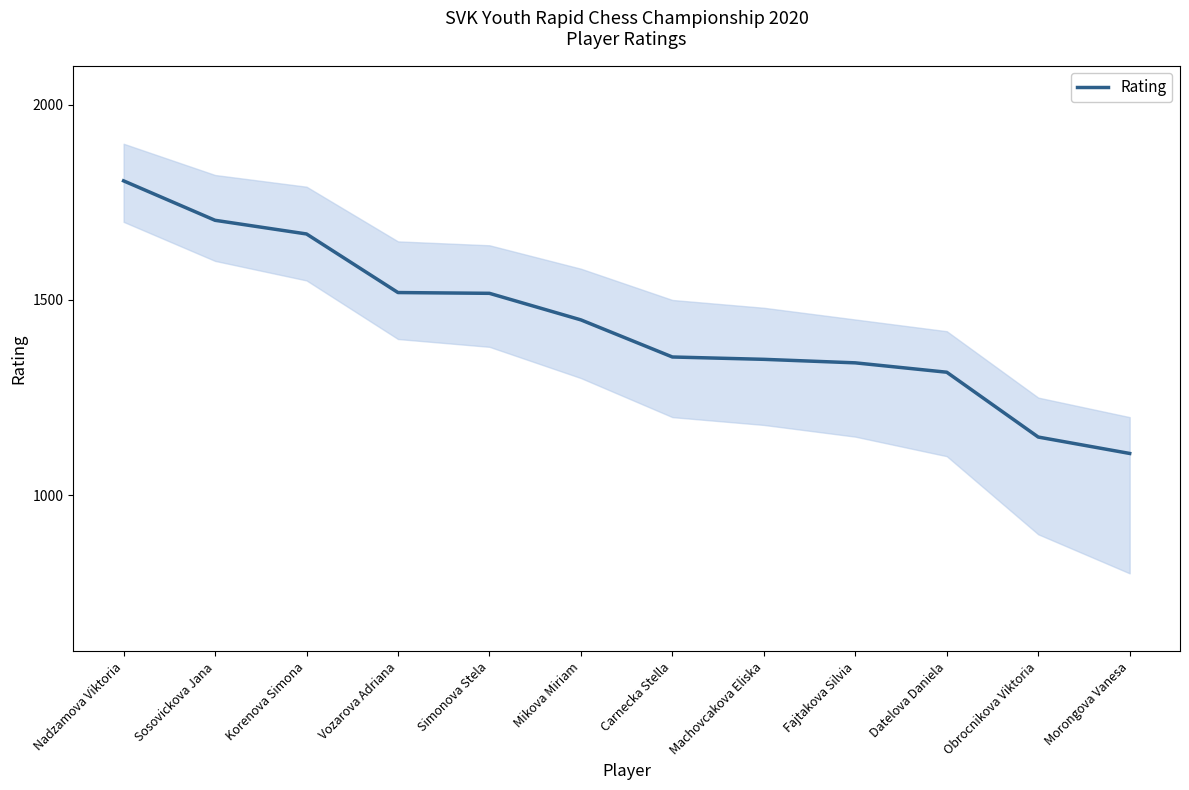

Is this an area chart (filled region under the line)?

No